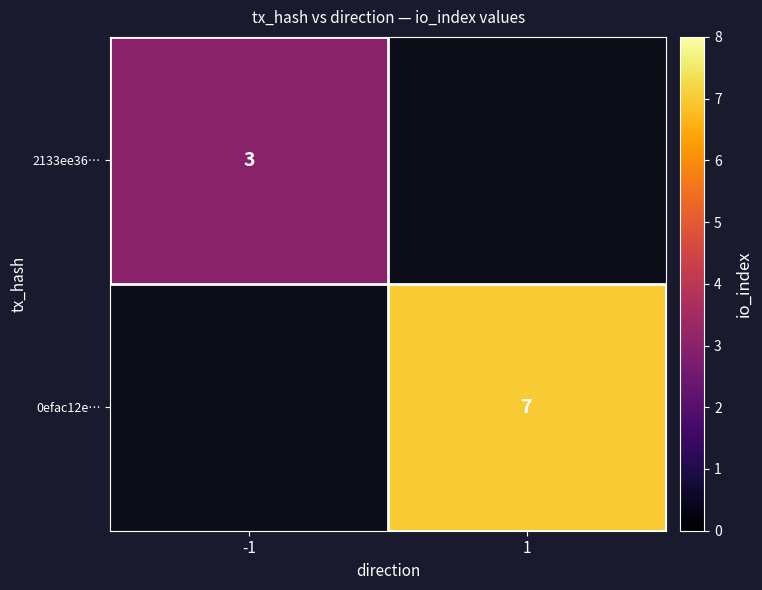

Is the value of 0efac12e… at 1 greater than the value of 2133ee36… at -1?

Yes